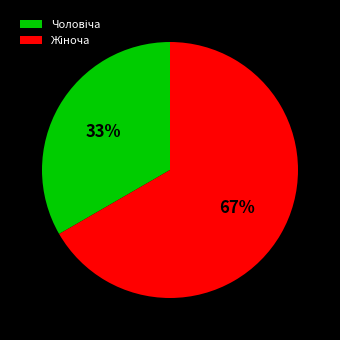

To the nearest percent, what is the average slice percentage?

50%